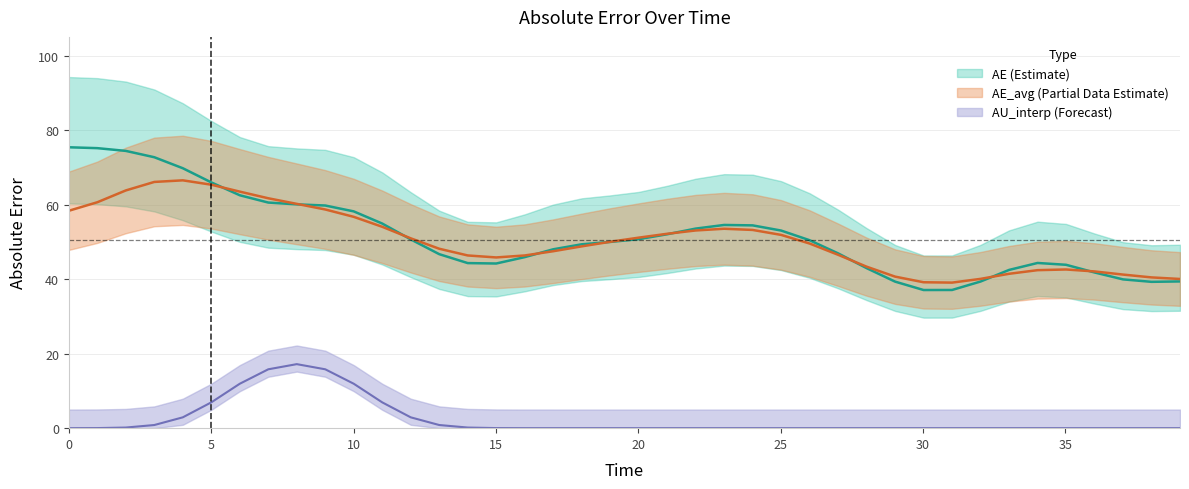

At which label does time first exceed 20?

20